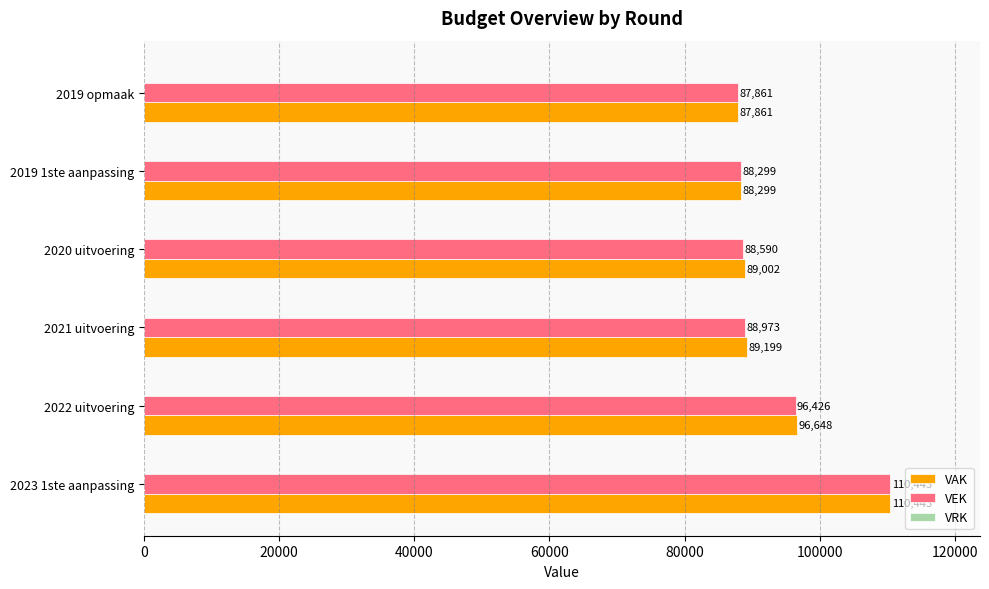

The VAK series shows 88299 at 2019 1ste aanpassing. True or false?

True